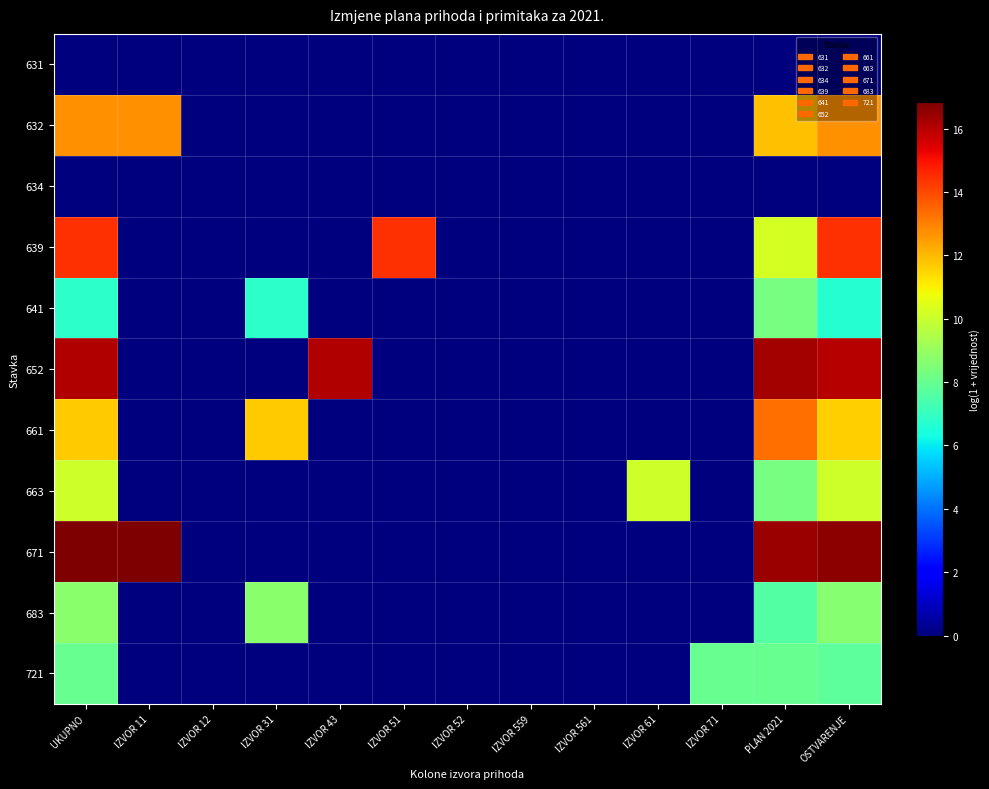

At how many categories does at least one series exceed 4?

9